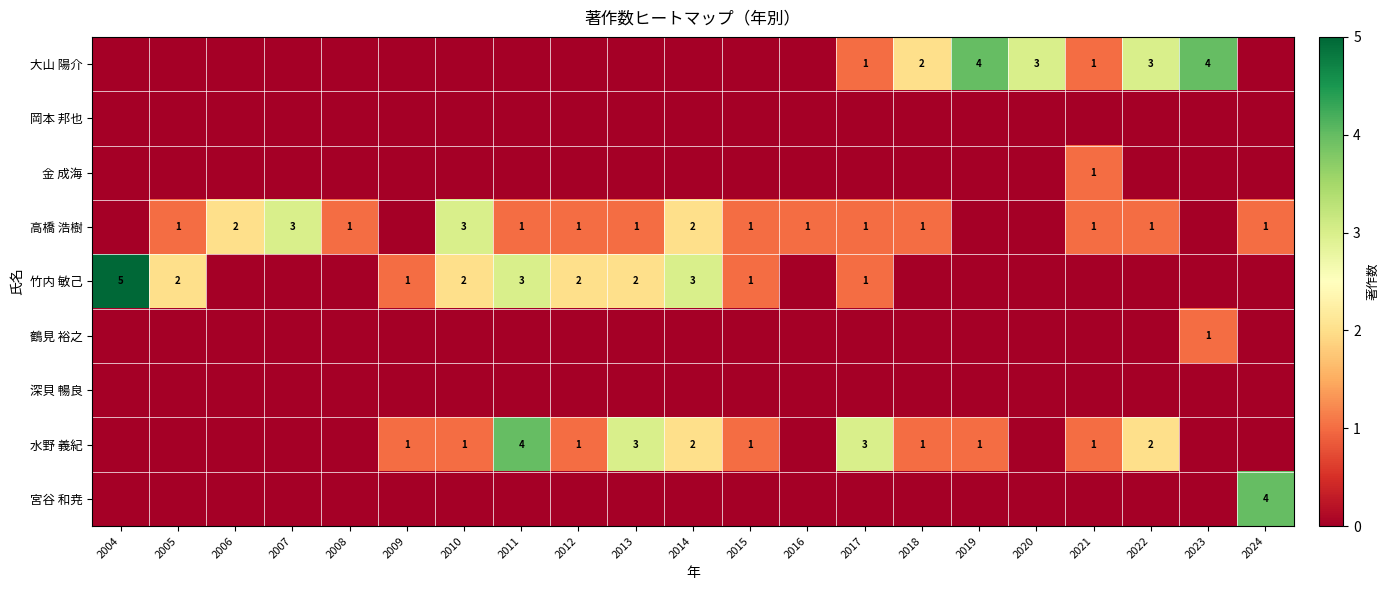

Is it true that 竹内 敏己 equals 0 at 2020?

True